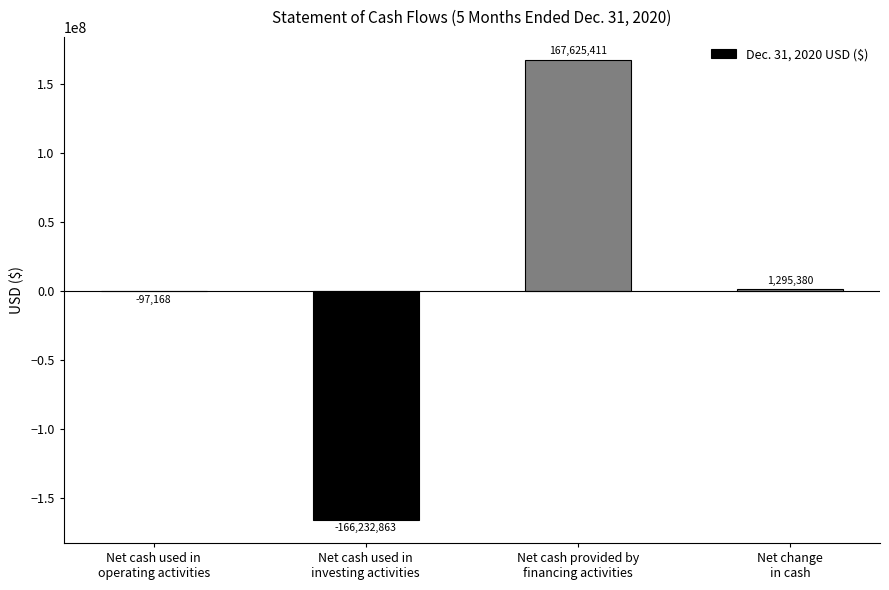

Are the bars horizontal?

No